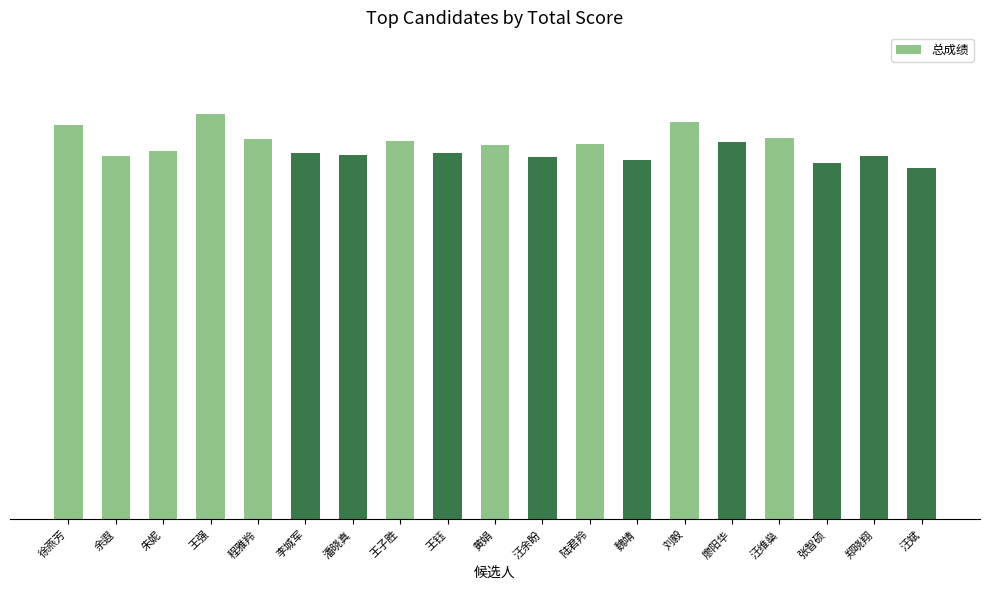

What is the sum of all values?

1461.2